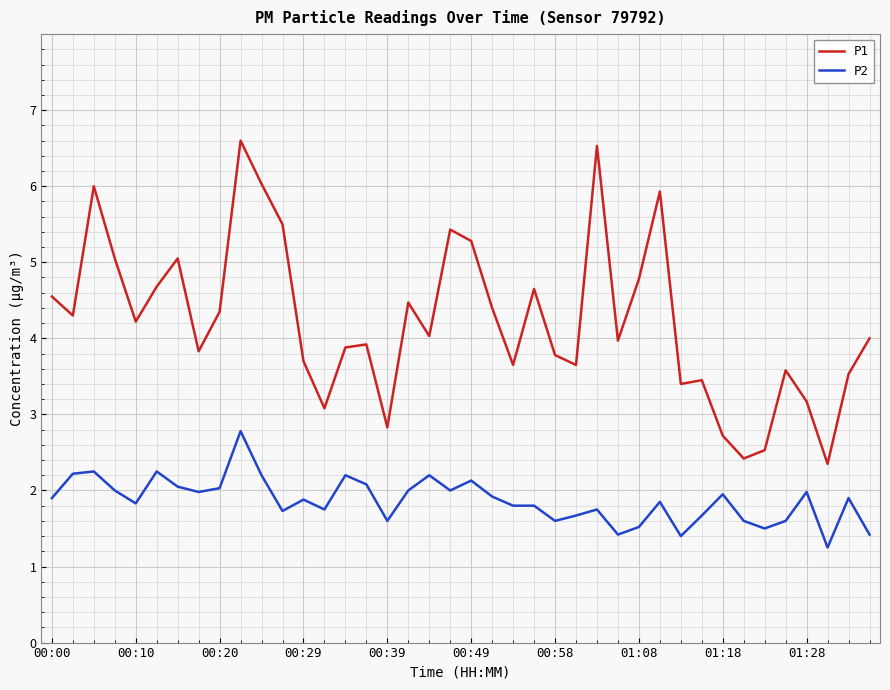

Rank the series by their average value, from lowest to highest.

P2, P1